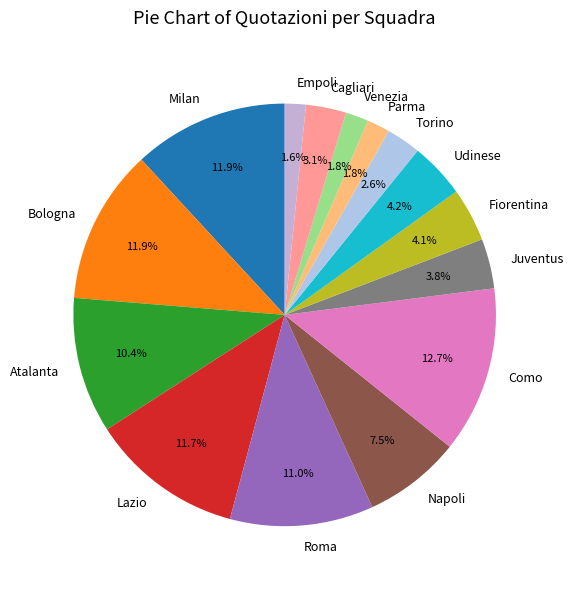

What is the largest slice in the pie chart?

Como